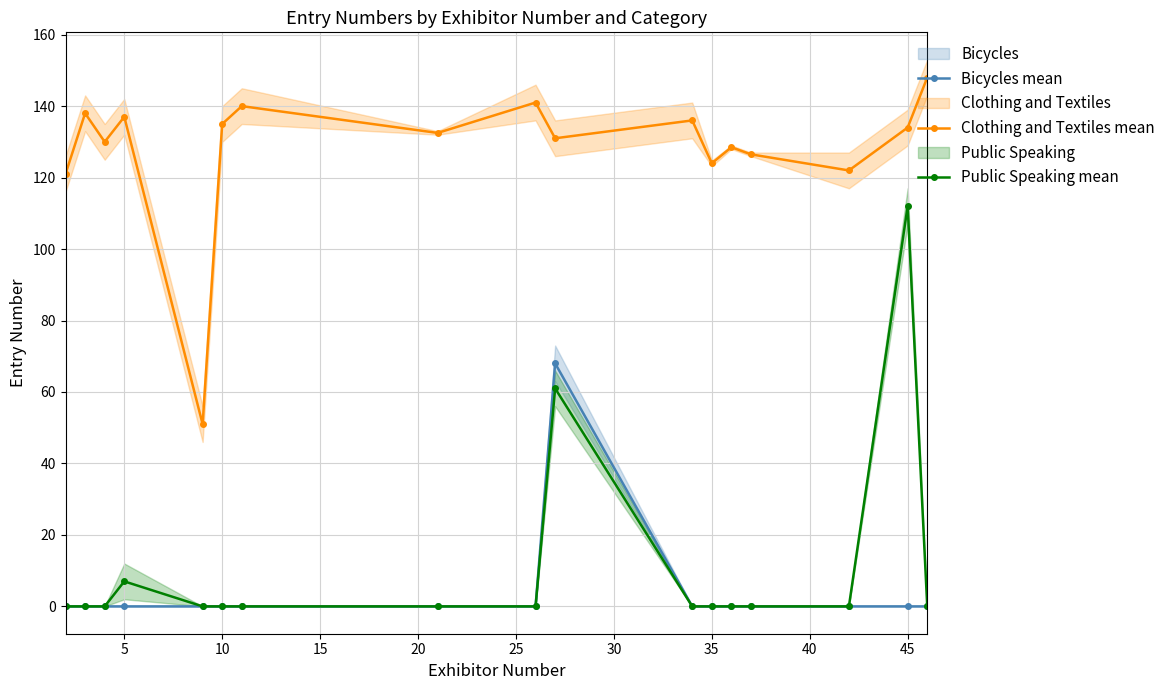

What is the spread (max minus min) of values at 30?

140.0